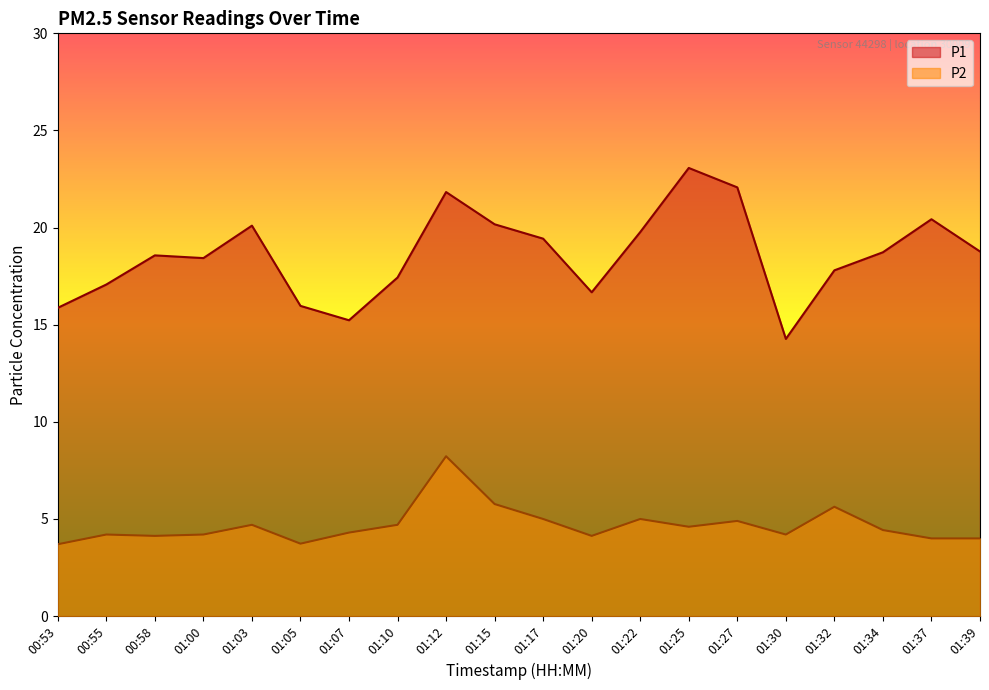

Reading right to left, what are all the values shown in this chart?

P1: 01:39=18.8	01:37=20.4	01:34=18.7	01:32=17.8	01:30=14.3	01:27=22.1	01:25=23.1	01:22=19.8	01:20=16.7	01:17=19.4	01:15=20.2	01:12=21.8	01:10=17.4	01:07=15.2	01:05=16.0	01:03=20.1	01:00=18.4	00:58=18.6	00:55=17.1	00:53=15.9
P2: 01:39=4.0	01:37=4.0	01:34=4.4	01:32=5.6	01:30=4.2	01:27=4.9	01:25=4.6	01:22=5.0	01:20=4.1	01:17=5.0	01:15=5.8	01:12=8.2	01:10=4.7	01:07=4.3	01:05=3.7	01:03=4.7	01:00=4.2	00:58=4.1	00:55=4.2	00:53=3.7